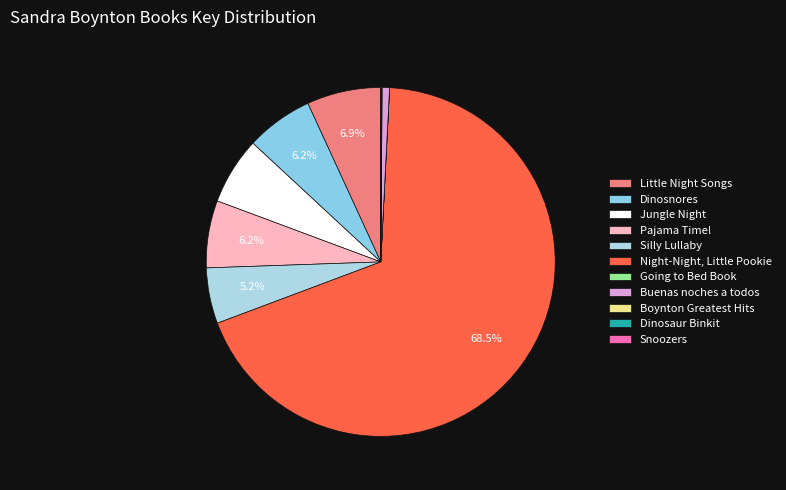

How many segments does this pie chart have?

11